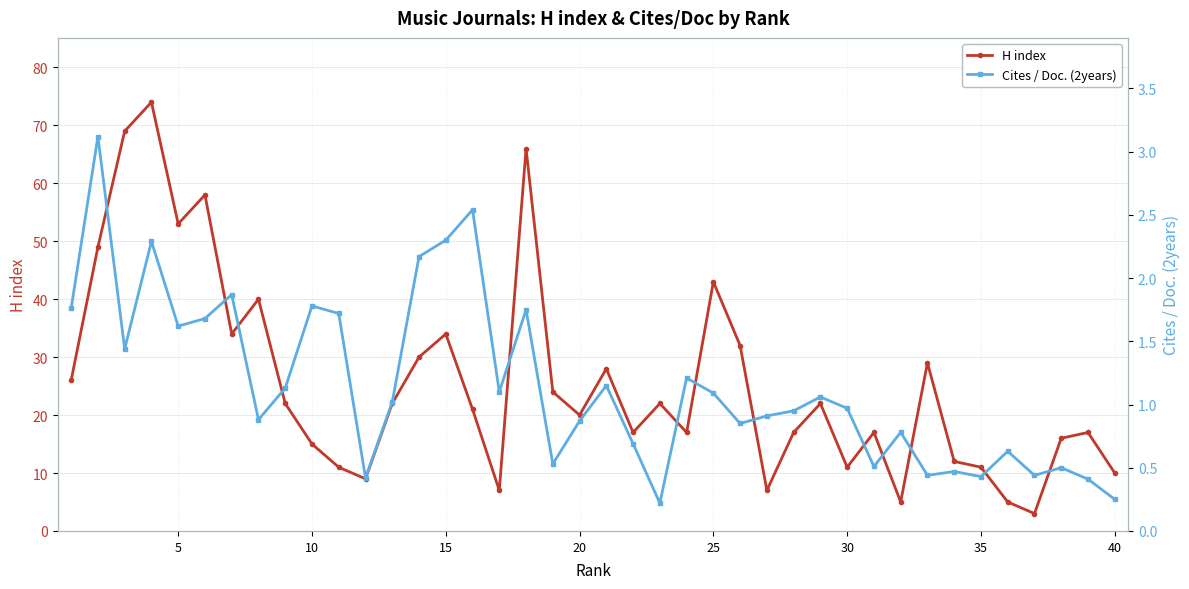

Reading right to left, transcribe all the data shown in this chart.

H index: 10.0	17.0	16.0	3.0	5.0	11.0	12.0	29.0	5.0	17.0	11.0	22.0	17.0	7.0	32.0	43.0	17.0	22.0	17.0	28.0	20.0	24.0	66.0	7.0	21.0	34.0	30.0	22.0	9.0	11.0	15.0	22.0	40.0	34.0	58.0	53.0	74.0	69.0	49.0	26.0
Cites / Doc. (2years): 0.2	0.4	0.5	0.4	0.6	0.4	0.5	0.4	0.8	0.5	1.0	1.1	0.9	0.9	0.8	1.1	1.2	0.2	0.7	1.1	0.9	0.5	1.8	1.1	2.5	2.3	2.2	1.0	0.4	1.7	1.8	1.1	0.9	1.9	1.7	1.6	2.3	1.4	3.1	1.8